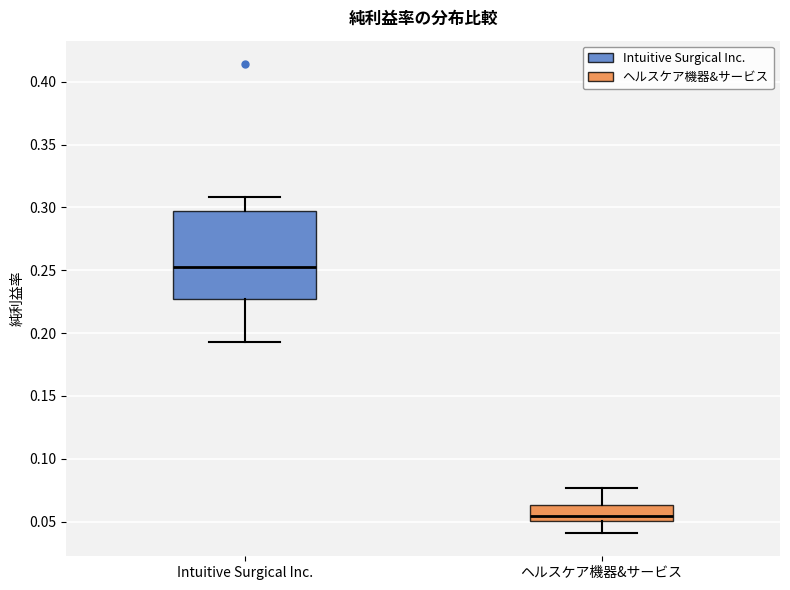

Which box has the lowest median line?

ヘルスケア機器&サービス